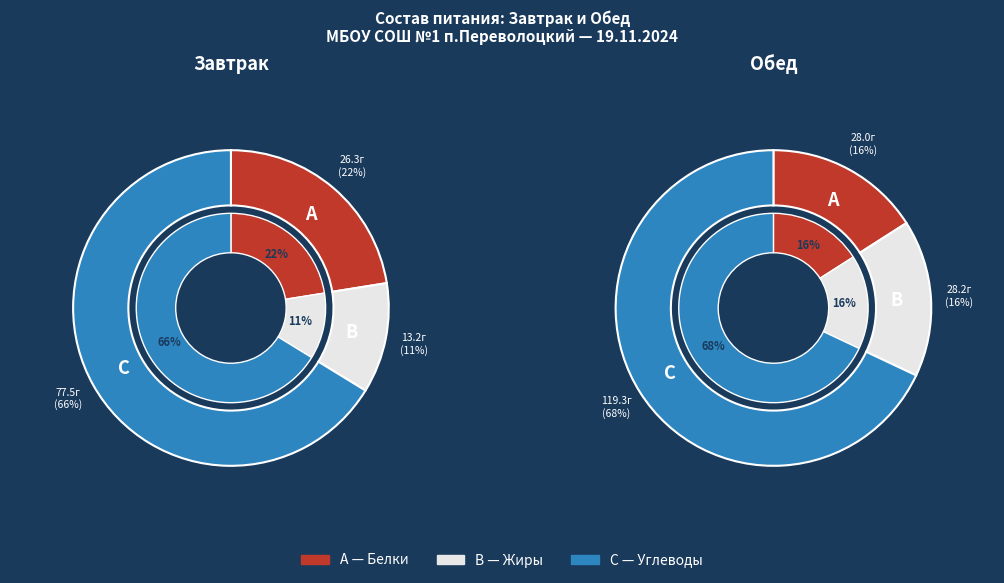

What is the majority slice?

Углеводы